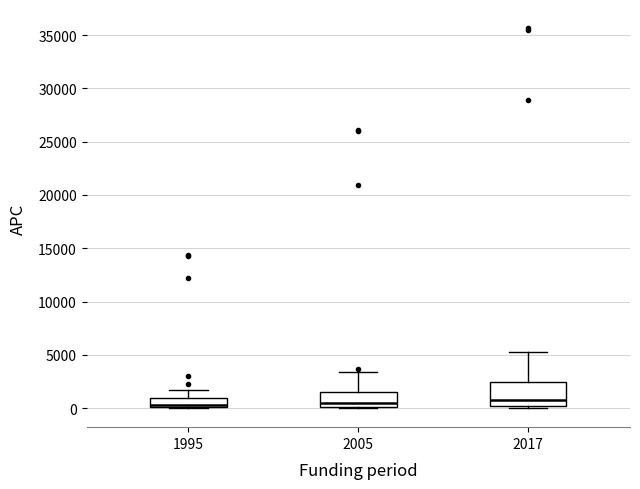

Reading left to right, read every box against the y-axis: the position of its median line, the range the box covers, and the ends of its whiskers. The values are not printed on the chart, so give them approximately, as read against the axis.

1995: median 500, box 0 to 1000, whiskers 0 to 1500
2005: median 500, box 0 to 1500, whiskers 0 to 3500
2017: median 1000, box 0 to 2500, whiskers 0 (just below the box's lower edge) to 5000